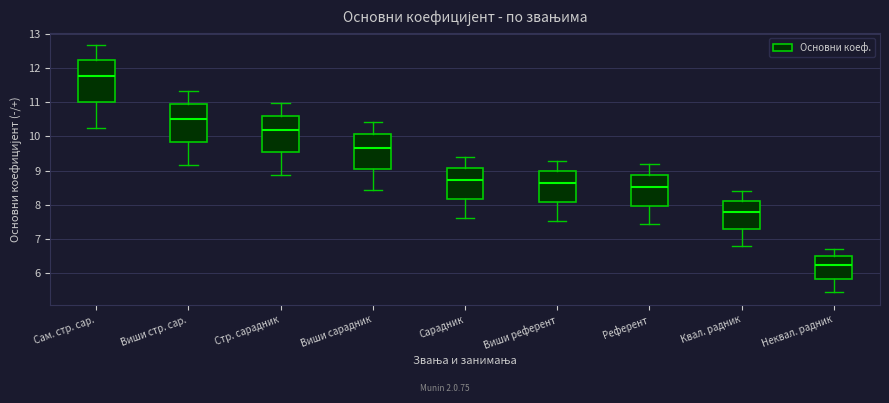

Reading left to right, read every box against the y-axis: the position of its median line, the range the box covers, and the ends of its whiskers. The values are not printed on the chart, so give them approximately, as read against the axis.

Сам. стр. сар.: median 11.7, box 11.0 to 12.2, whiskers 10.2 to 12.7
Виши стр. сар.: median 10.5, box 9.8 to 10.9, whiskers 9.2 to 11.3
Стр. сарадник: median 10.2, box 9.5 to 10.6, whiskers 8.9 to 11.0
Виши сарадник: median 9.7, box 9.0 to 10.1, whiskers 8.4 to 10.4
Сарадник: median 8.7, box 8.2 to 9.1, whiskers 7.6 to 9.4
Виши референт: median 8.6, box 8.1 to 9.0, whiskers 7.5 to 9.3
Референт: median 8.5, box 8.0 to 8.9, whiskers 7.4 to 9.2
Квал. радник: median 7.8, box 7.3 to 8.1, whiskers 6.8 to 8.4
Неквал. радник: median 6.2, box 5.8 to 6.5, whiskers 5.4 to 6.7